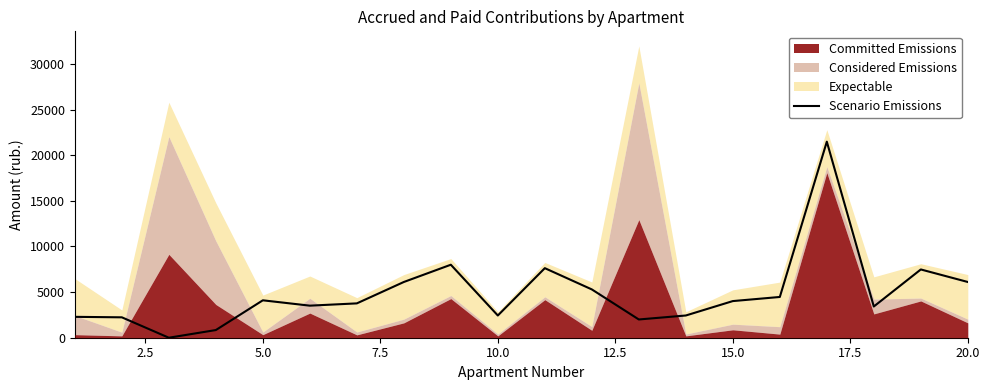

What is the highest value of the Scenario Emissions series?

21481.2